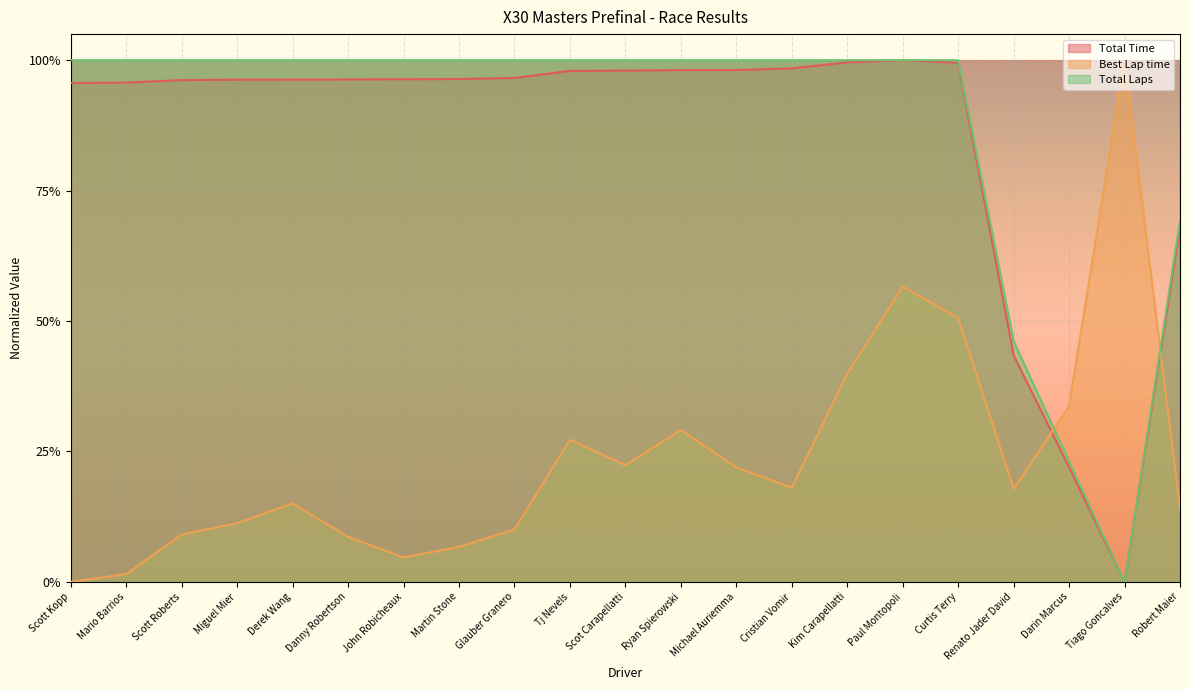

What is the spread (max minus min) of values at Cristian Vomir?

0.8